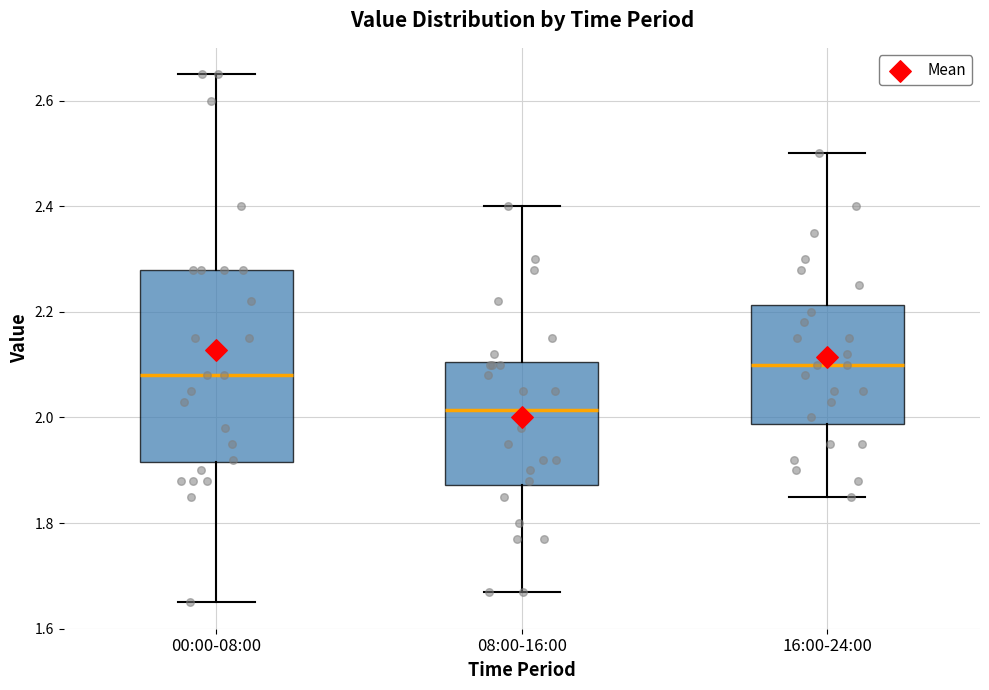

Which box is the tallest, from its lower edge to its upper edge?

00:00-08:00